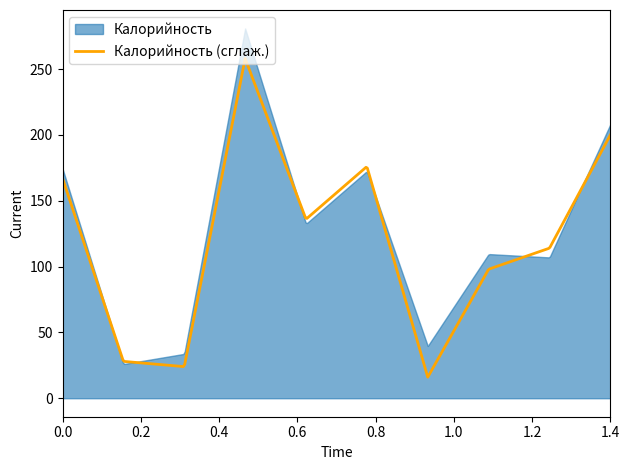

What is the highest value of the Калорийность (сглаж.) series?

258.0